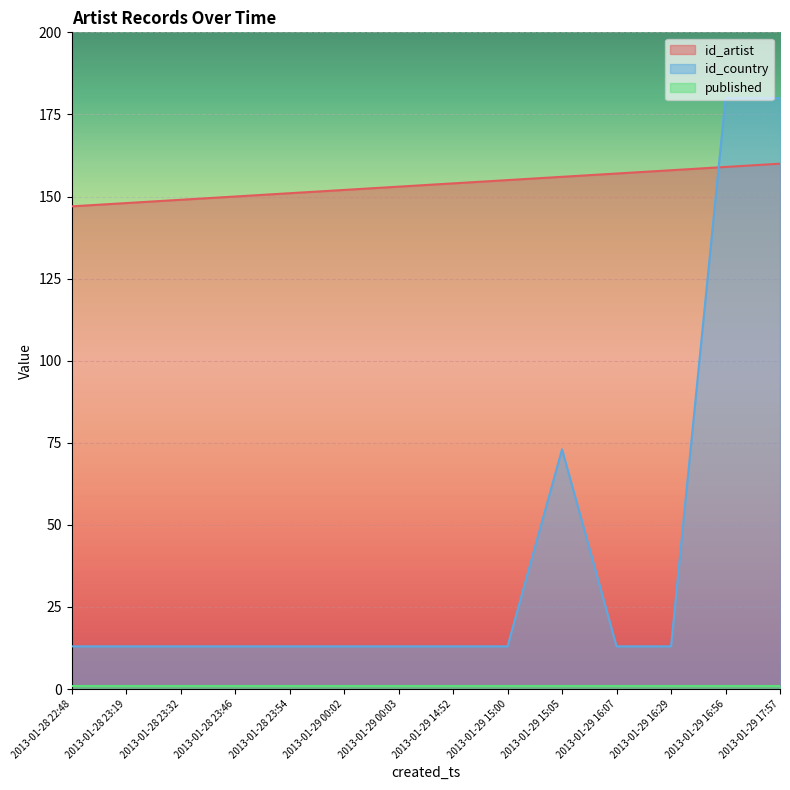

List the labels in order of id_artist value, largest first.

2013-01-29 17:57, 2013-01-29 16:56, 2013-01-29 16:29, 2013-01-29 16:07, 2013-01-29 15:05, 2013-01-29 15:00, 2013-01-29 14:52, 2013-01-29 00:03, 2013-01-29 00:02, 2013-01-28 23:54, 2013-01-28 23:46, 2013-01-28 23:32, 2013-01-28 23:19, 2013-01-28 22:48